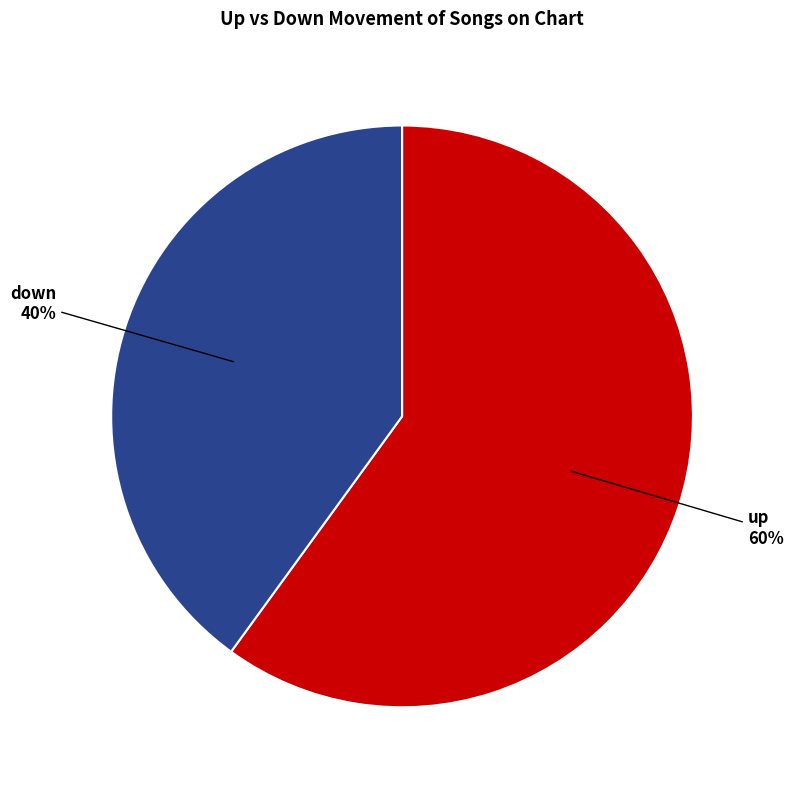

Does any single category account for the majority?

Yes